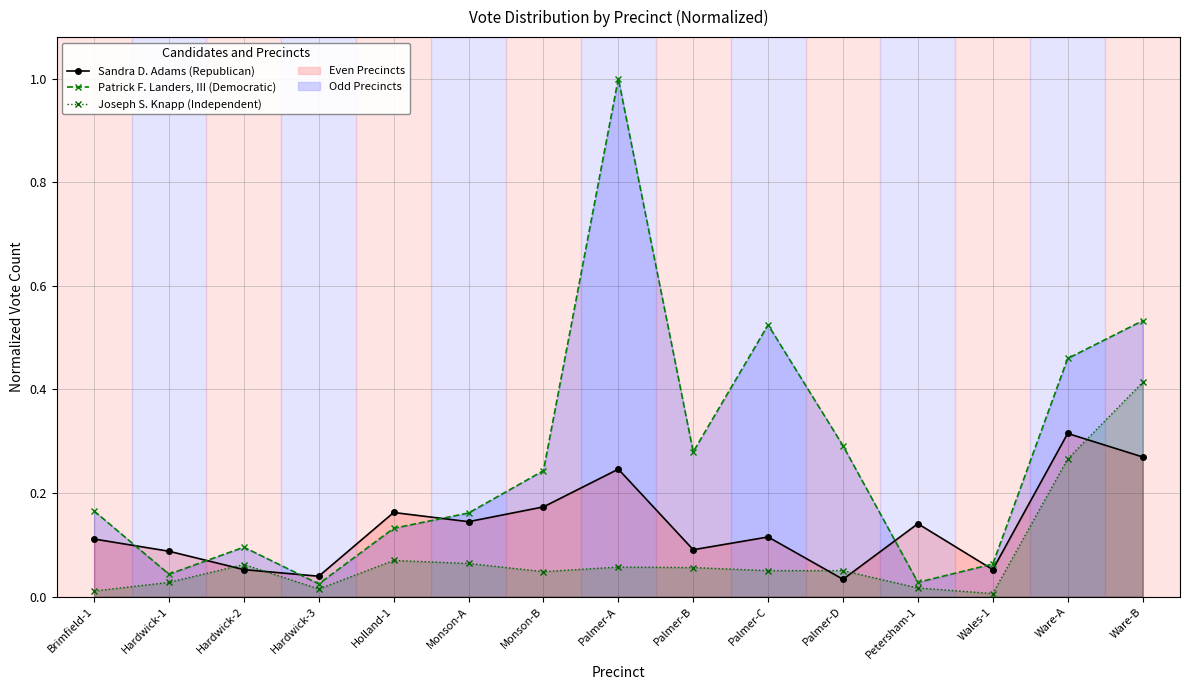

True or false: Sandra D. Adams (Republican) has a value of 0.0 at Palmer-D.

False